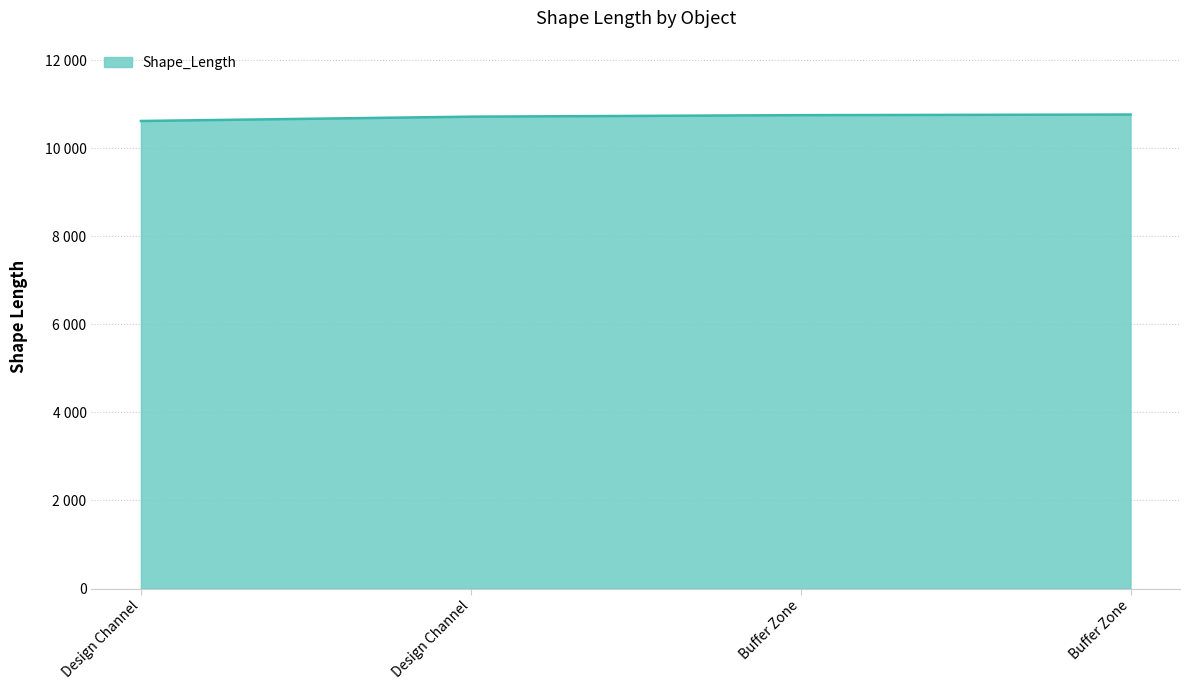

List the labels in order of value, largest first.

Buffer Zone, Buffer Zone, Design Channel, Design Channel